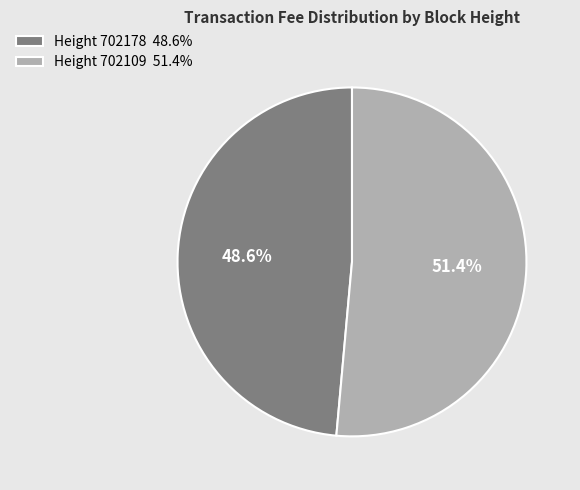

To the nearest percent, what is the difference between the largest and smallest slice percentages?

3%